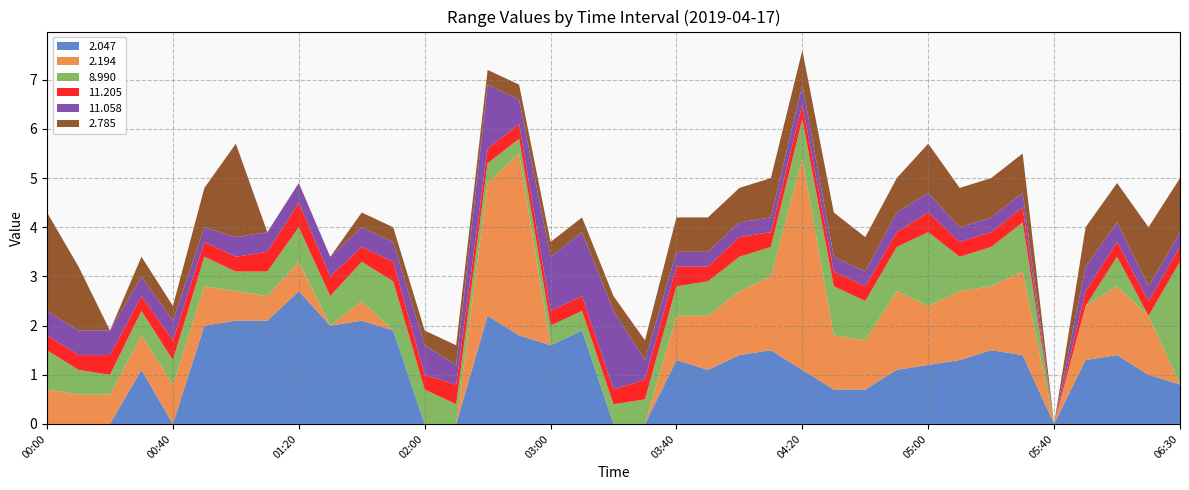

Reading left to right, extract all data points from this chart.

2.047: 00:00=999.0	00:10=999.0	00:20=999.0	00:30=1.1	00:40=999.0	00:50=2.0	01:00=2.1	01:10=2.1	01:20=2.7	01:30=2.0	01:40=2.1	01:50=1.9	02:00=999.0	02:10=999.0	02:40=2.2	02:50=1.8	03:00=1.6	03:10=1.9	03:20=999.0	03:30=999.0	03:40=1.3	03:50=1.1	04:00=1.4	04:10=1.5	04:20=1.1	04:30=0.7	04:40=0.7	04:50=1.1	05:00=1.2	05:10=1.3	05:20=1.5	05:30=1.4	05:40=999.0	06:00=1.3	06:10=1.4	06:20=1.0	06:30=0.8
2.194: 00:00=0.7	00:10=0.6	00:20=0.6	00:30=0.7	00:40=0.8	00:50=0.8	01:00=0.6	01:10=0.5	01:20=0.6	01:30=999.0	01:40=0.4	01:50=999.0	02:00=999.0	02:10=999.0	02:40=2.7	02:50=3.7	03:00=999.0	03:10=999.0	03:20=999.0	03:30=999.0	03:40=0.9	03:50=1.1	04:00=1.3	04:10=1.5	04:20=4.3	04:30=1.1	04:40=1.0	04:50=1.6	05:00=1.2	05:10=1.4	05:20=1.3	05:30=1.7	05:40=999.0	06:00=1.1	06:10=1.4	06:20=1.2	06:30=999.0
8.990: 00:00=0.8	00:10=0.5	00:20=0.4	00:30=0.5	00:40=0.5	00:50=0.6	01:00=0.4	01:10=0.5	01:20=0.7	01:30=0.6	01:40=0.8	01:50=1.0	02:00=0.7	02:10=0.4	02:40=0.4	02:50=0.3	03:00=0.4	03:10=0.4	03:20=0.4	03:30=0.5	03:40=0.6	03:50=0.7	04:00=0.7	04:10=0.6	04:20=0.8	04:30=1.0	04:40=0.8	04:50=0.9	05:00=1.5	05:10=0.7	05:20=0.8	05:30=1.0	05:40=999.0	06:00=999.0	06:10=0.6	06:20=999.0	06:30=2.5
11.205: 00:00=0.3	00:10=0.3	00:20=0.4	00:30=0.3	00:40=0.4	00:50=0.3	01:00=0.3	01:10=0.4	01:20=0.5	01:30=0.4	01:40=0.3	01:50=0.4	02:00=0.3	02:10=0.4	02:40=0.3	02:50=0.3	03:00=0.3	03:10=0.3	03:20=0.3	03:30=0.4	03:40=0.4	03:50=0.3	04:00=0.4	04:10=0.3	04:20=0.3	04:30=0.3	04:40=0.3	04:50=0.3	05:00=0.4	05:10=0.3	05:20=0.3	05:30=0.3	05:40=999.0	06:00=0.3	06:10=0.3	06:20=0.3	06:30=0.3
11.058: 00:00=0.5	00:10=0.5	00:20=0.5	00:30=0.4	00:40=0.4	00:50=0.3	01:00=0.4	01:10=0.4	01:20=0.4	01:30=0.4	01:40=0.4	01:50=0.4	02:00=0.6	02:10=0.4	02:40=1.3	02:50=0.5	03:00=1.1	03:10=1.3	03:20=1.6	03:30=0.4	03:40=0.3	03:50=0.3	04:00=0.3	04:10=0.3	04:20=0.4	04:30=0.3	04:40=0.3	04:50=0.4	05:00=0.4	05:10=0.3	05:20=0.3	05:30=0.3	05:40=999.0	06:00=0.5	06:10=0.4	06:20=0.3	06:30=0.3
2.785: 00:00=2.0	00:10=1.3	00:20=999.0	00:30=0.4	00:40=0.3	00:50=0.8	01:00=1.9	01:10=999.0	01:20=999.0	01:30=999.0	01:40=0.3	01:50=0.3	02:00=0.3	02:10=0.4	02:40=0.3	02:50=0.3	03:00=0.3	03:10=0.3	03:20=0.3	03:30=0.4	03:40=0.7	03:50=0.7	04:00=0.7	04:10=0.8	04:20=0.7	04:30=0.9	04:40=0.7	04:50=0.7	05:00=1.0	05:10=0.8	05:20=0.8	05:30=0.8	05:40=999.0	06:00=0.8	06:10=0.8	06:20=1.2	06:30=1.1